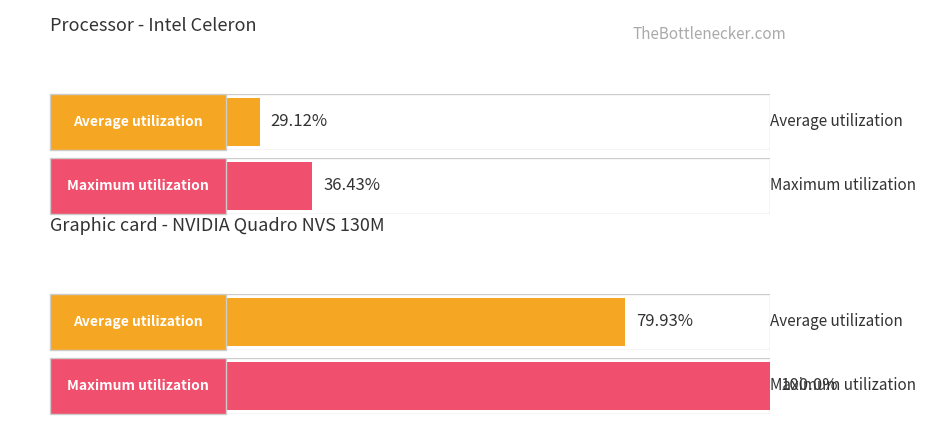

At 1, list the series in order from smallest to largest.

Average utilization, Maximum utilization